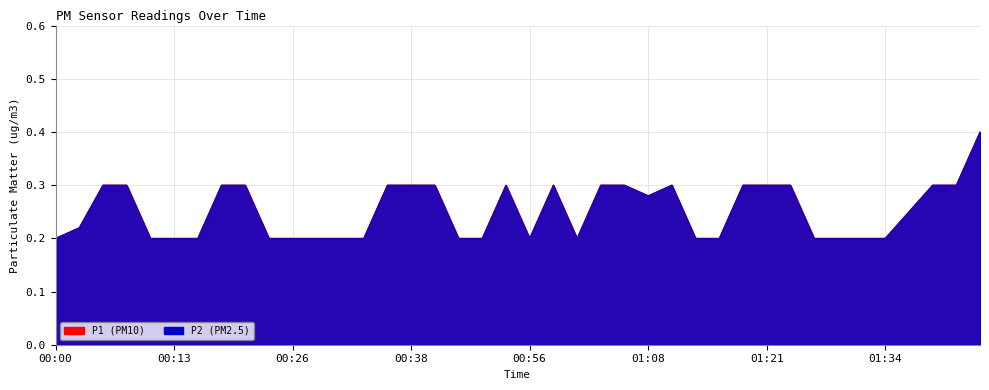

What are all the series names shown in the legend?

P1, P2